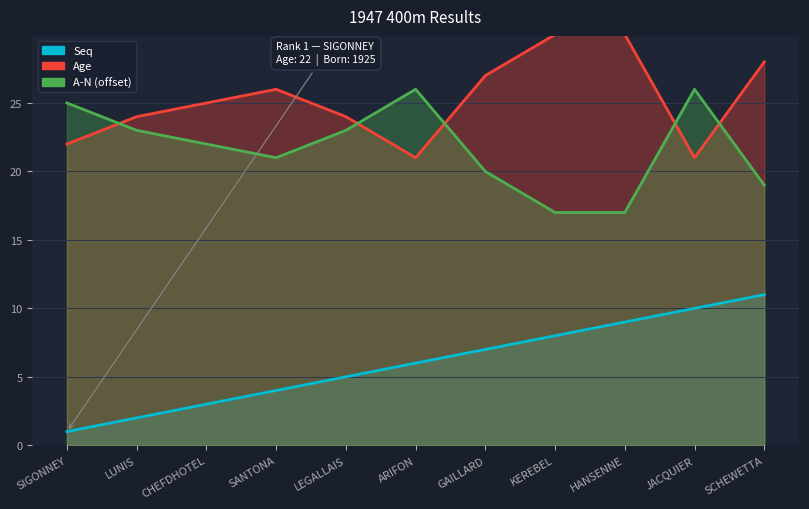

How many values in the A-N series exceed 22?

5